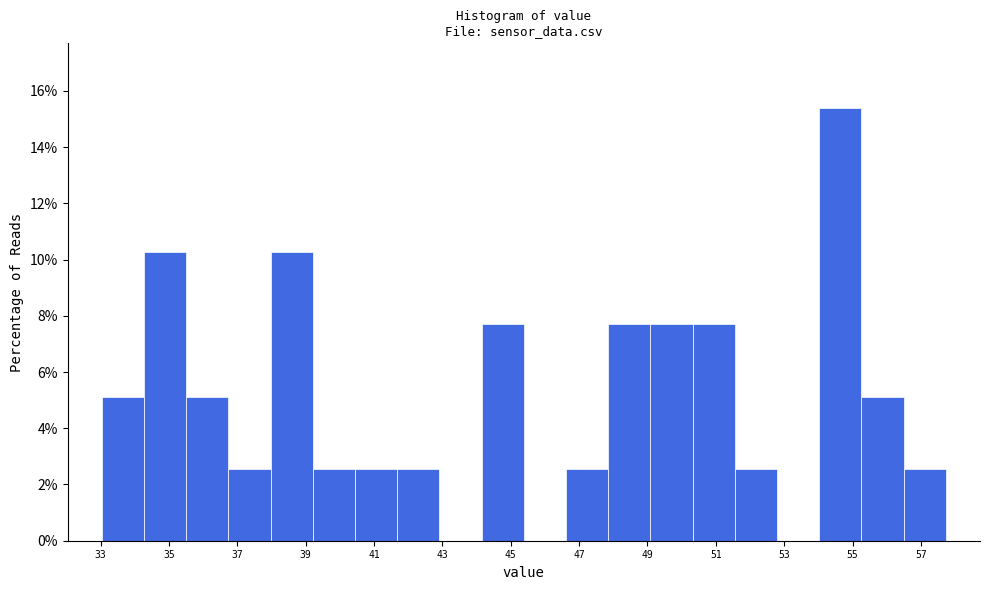

Reading left to right, transcribe this chart: for each bar, give the range it covers on the x-axis and its height. Neither the bar edges nor the heights are printed on the chart, so give them approximately, as read against the axes.

33.0 to 34.2: 5.2
34.2 to 35.6: 10.2
35.6 to 36.8: 5.2
36.8 to 38.0: 2.6
38.0 to 39.2: 10.2
39.2 to 40.4: 2.6
40.4 to 41.6: 2.6
41.6 to 43.0: 2.6
43.0 to 44.2: 0
44.2 to 45.4: 7.6
45.4 to 46.6: 0
46.6 to 47.8: 2.6
47.8 to 49.0: 7.6
49.0 to 50.4: 7.6
50.4 to 51.6: 7.6
51.6 to 52.8: 2.6
52.8 to 54.0: 0
54.0 to 55.2: 15.4
55.2 to 56.4: 5.2
56.4 to 57.8: 2.6